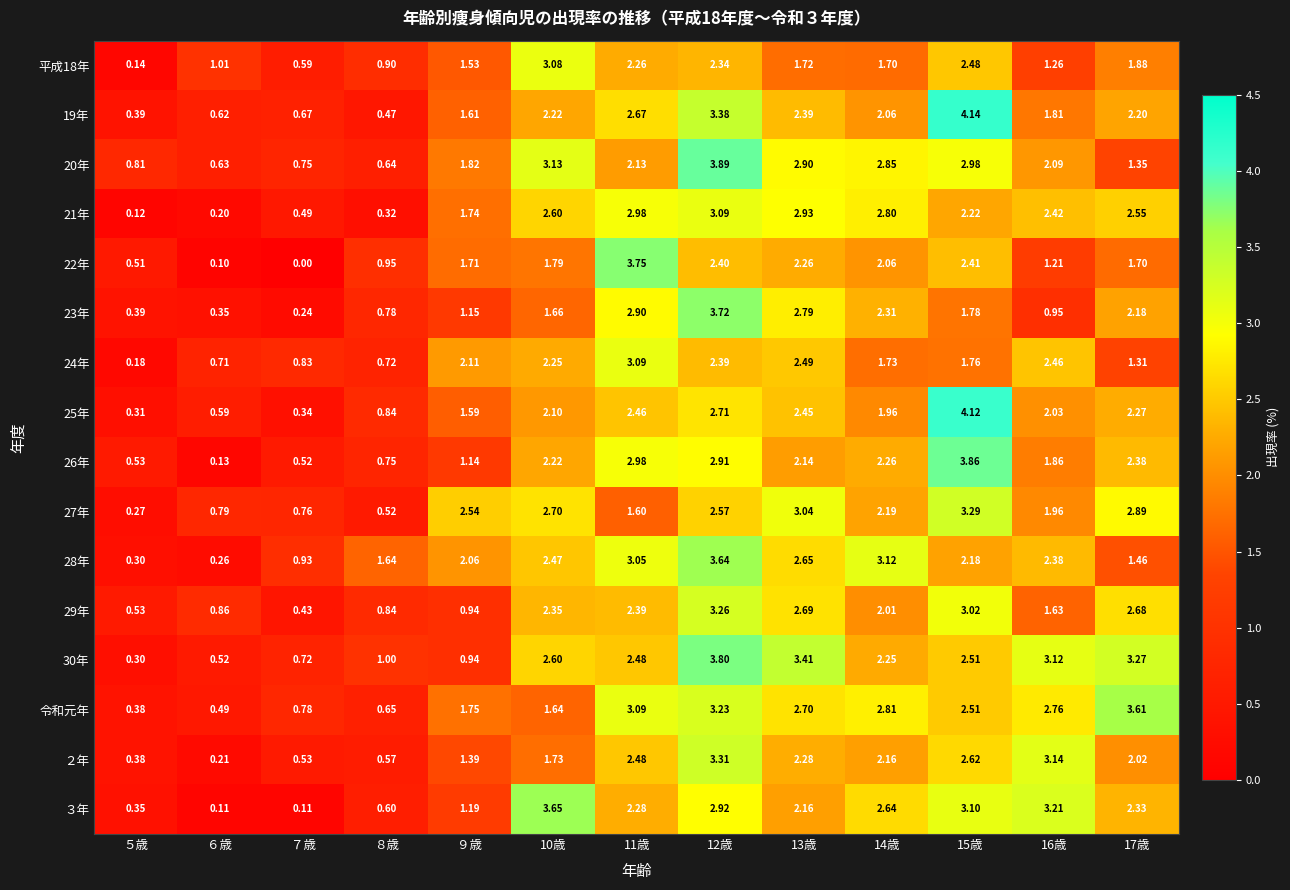

Is the value of 22年 at ５歳 greater than the value of 29年 at ６歳?

No